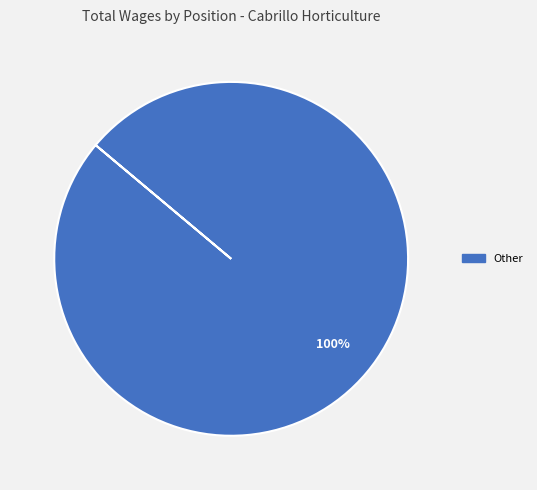

Which category accounts for the majority?

Other